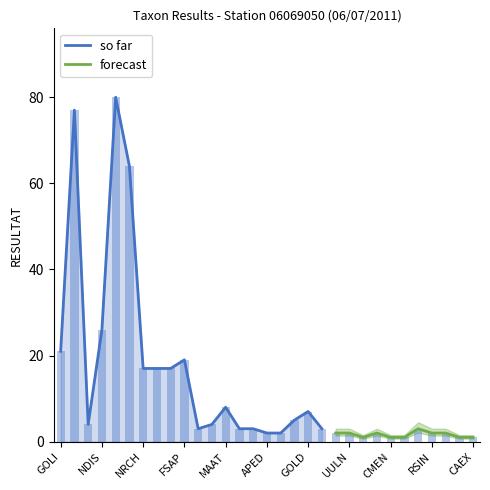

True or false: so far has a value of 12 at GOLD.

False